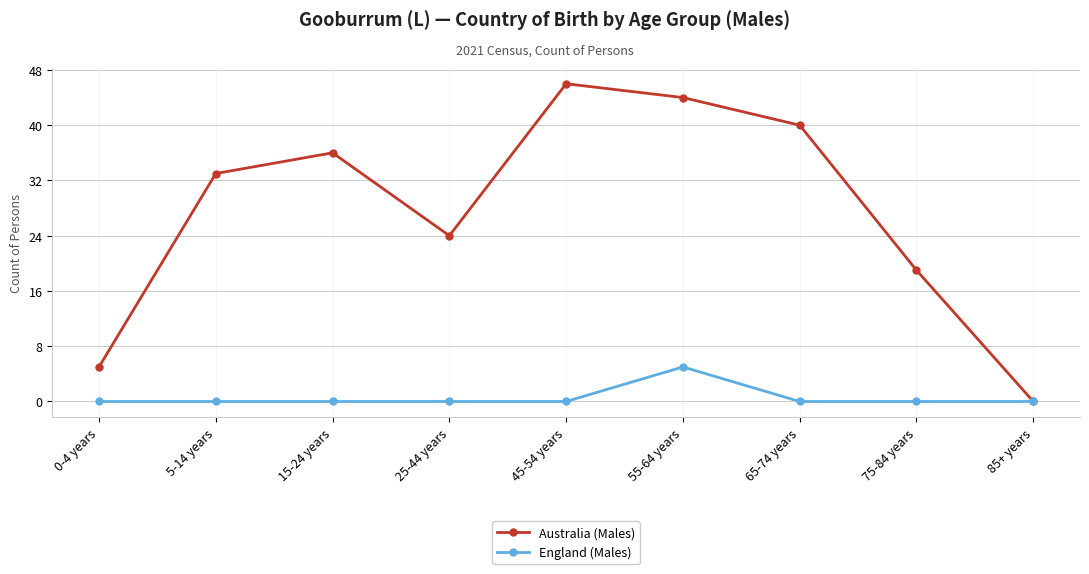

Which series has the largest range (max minus min)?

Australia (Males)